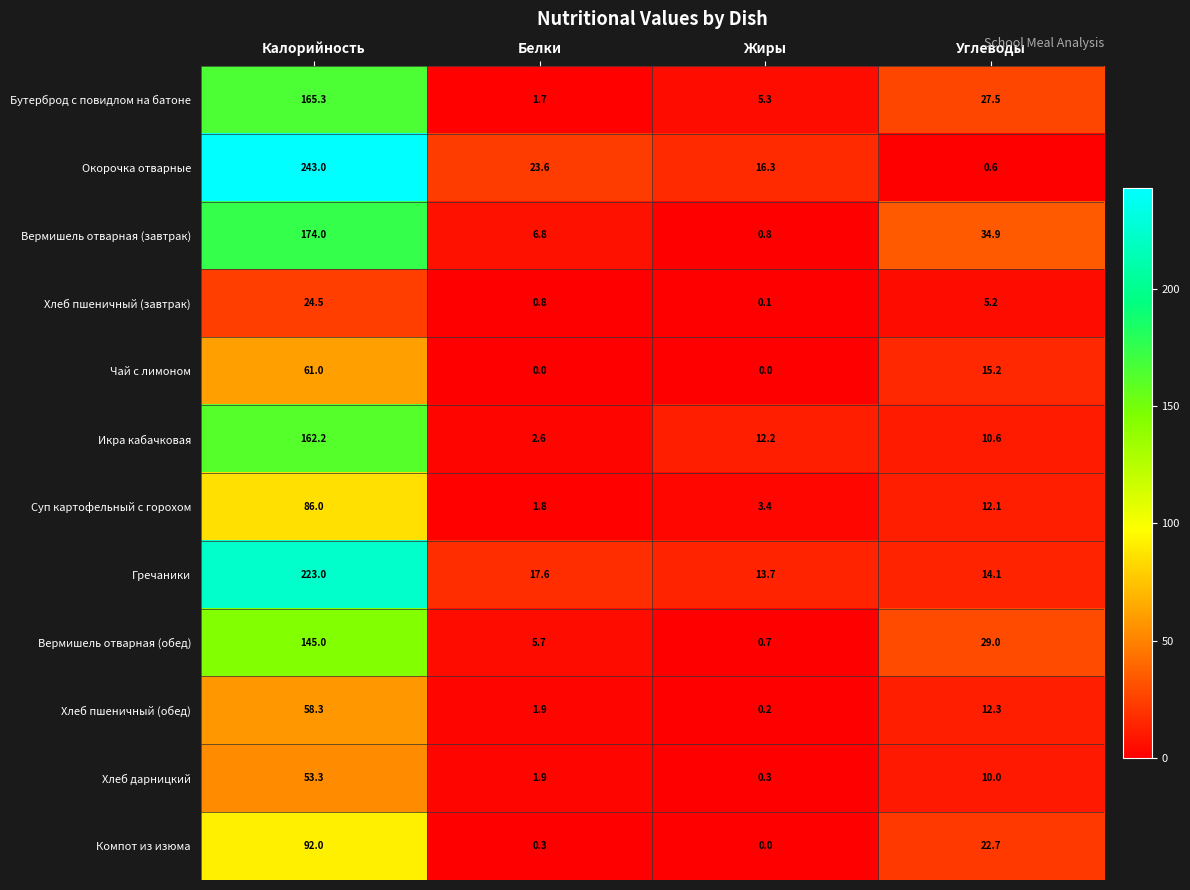

What is the difference between the maximum and minimum values in the Бутерброд с повидлом на батоне series?

163.6